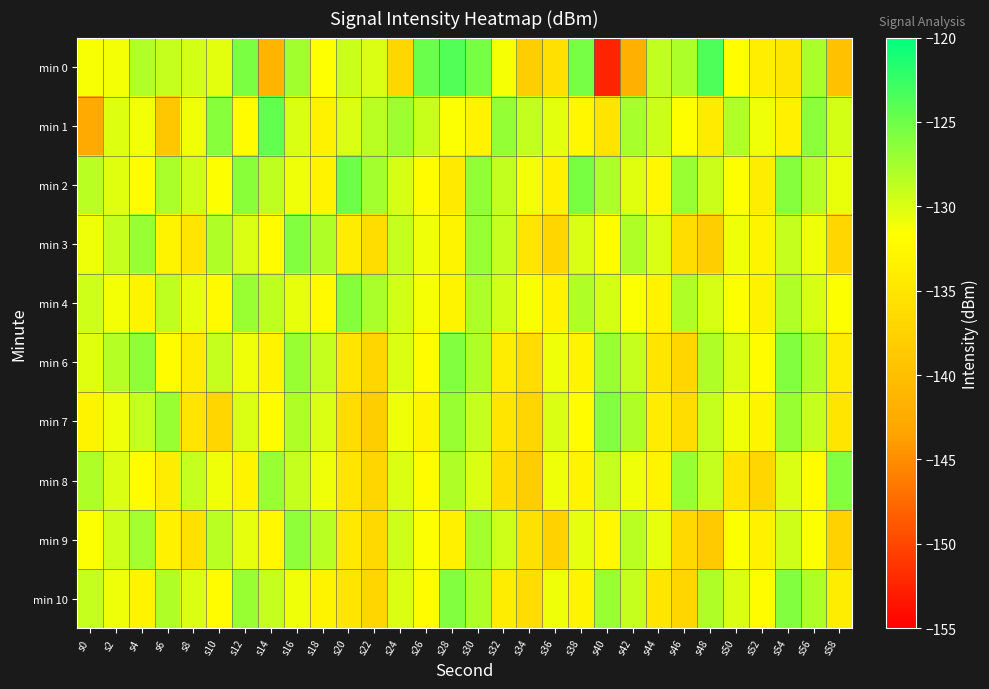

Which series has the widest spread of values?

min 0